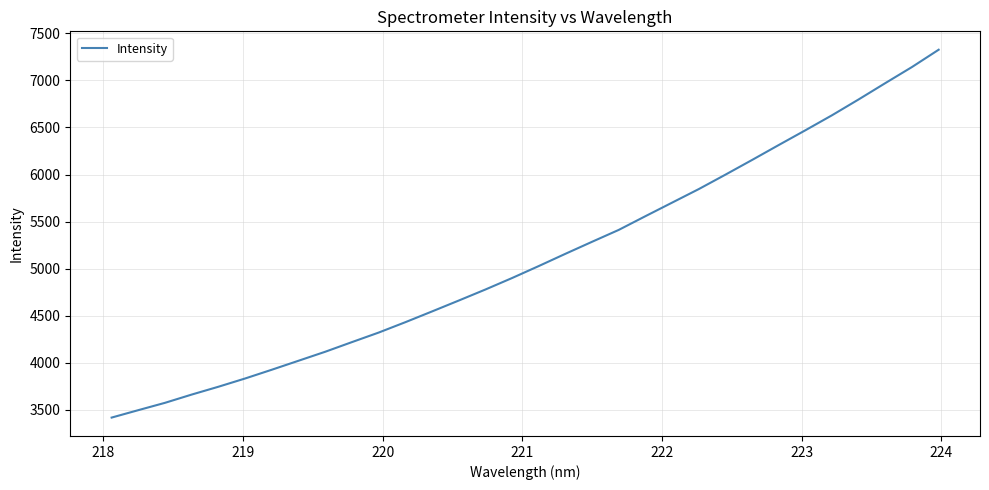

What is the smallest value displayed?

3417.9